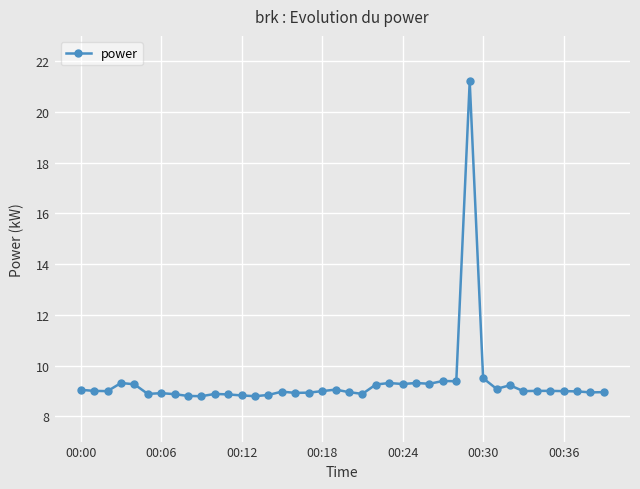

What is the value of the 30th point from the left?

21.2